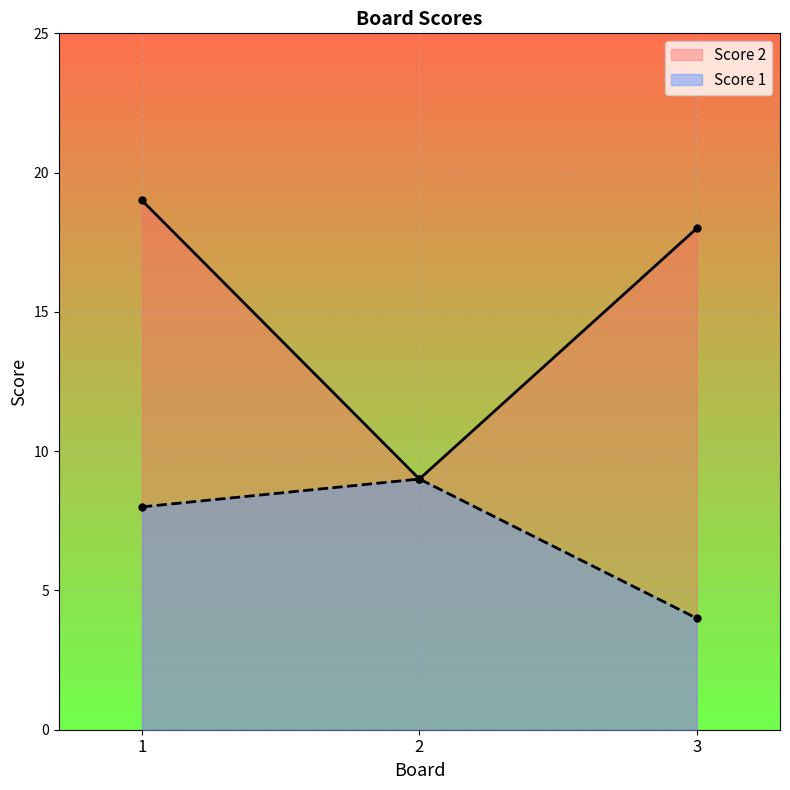

The Score 1 series shows 4 at 3. True or false?

True